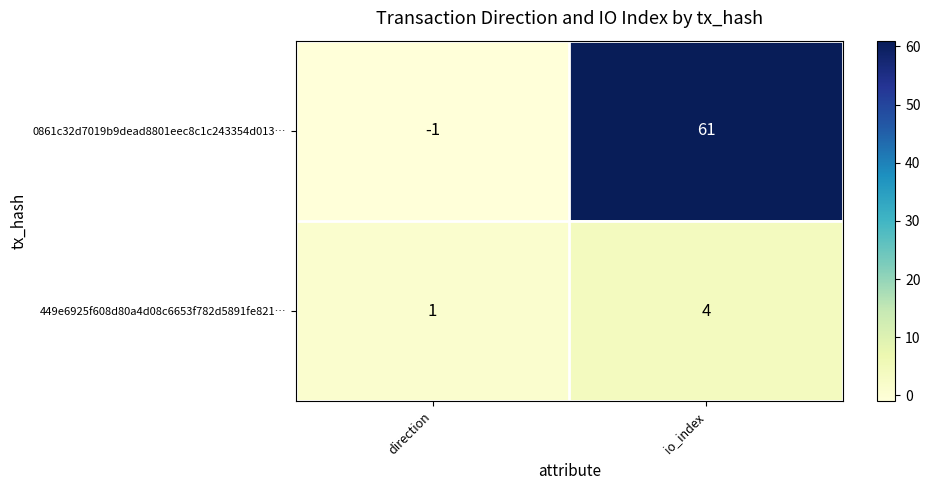

What is the difference between the highest and lowest values at io_index?

57